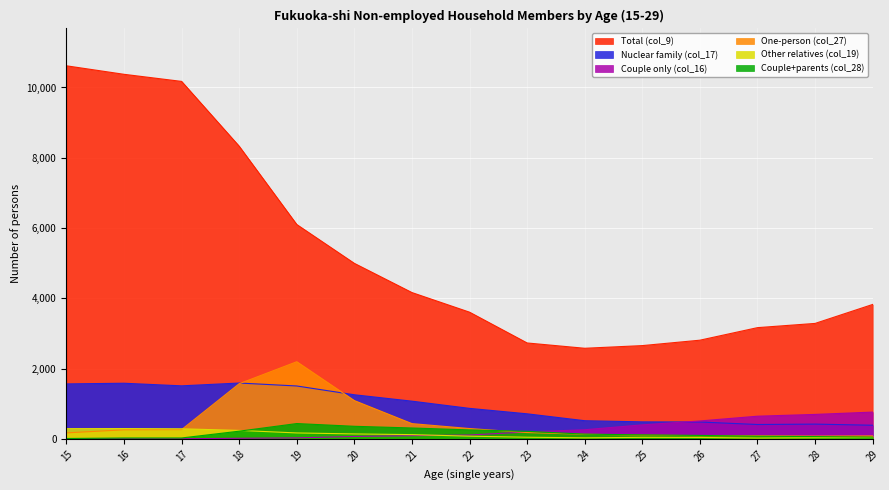

Reading left to right, list all the values displayed in this chart.

Total (col_9): 15=10617	16=10375	17=10173	18=8329	19=6101	20=4996	21=4165	22=3607	23=2731	24=2580	25=2656	26=2810	27=3167	28=3287	29=3827
Nuclear family (col_17): 15=1566	16=1585	17=1511	18=1591	19=1507	20=1257	21=1075	22=870	23=715	24=519	25=486	26=482	27=411	28=422	29=390
Couple only (col_16): 15=1	16=5	17=6	18=19	19=31	20=71	21=93	22=112	23=199	24=262	25=401	26=512	27=647	28=698	29=764
One-person (col_27): 15=173	16=260	17=266	18=1571	19=2197	20=1091	21=436	22=296	23=182	24=133	25=110	26=92	27=90	28=81	29=86
Other relatives (col_19): 15=293	16=295	17=289	18=243	19=171	20=143	21=123	22=79	23=49	24=32	25=46	26=43	27=26	28=35	29=40
Couple+parents (col_28): 15=13	16=27	17=28	18=221	19=438	20=360	21=312	22=257	23=217	24=137	25=116	26=100	27=78	28=67	29=52